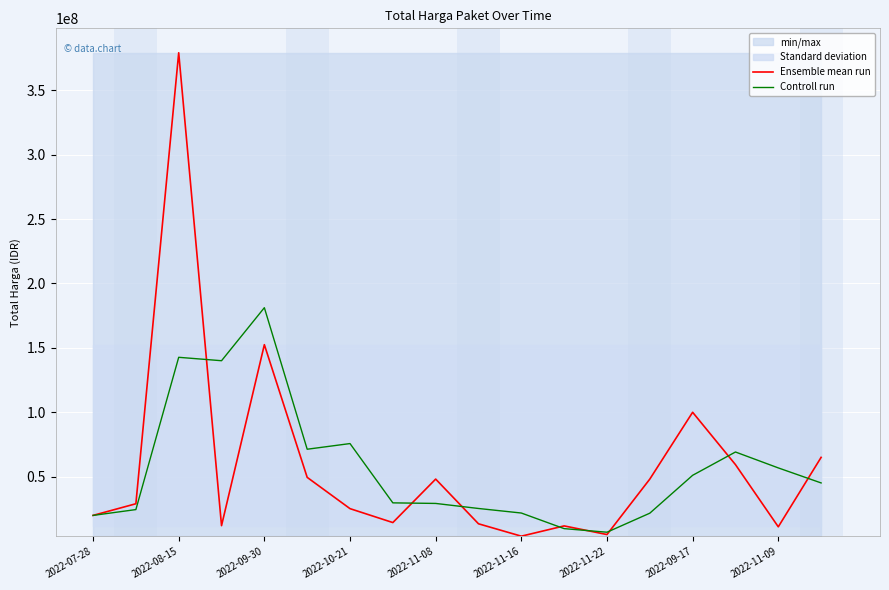

How many times do Ensemble mean run and Controll run cross each other?

8